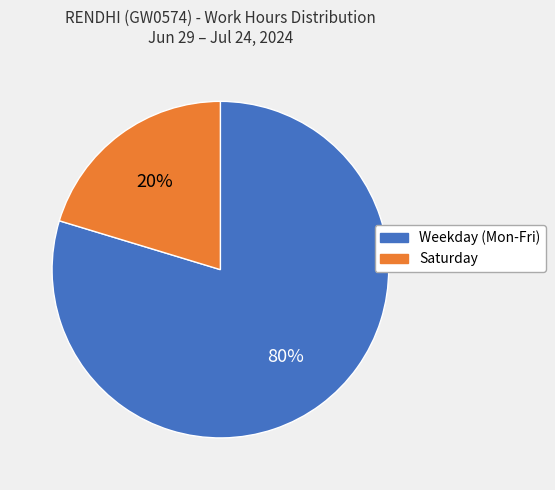

Count the number of slices in the pie.

2